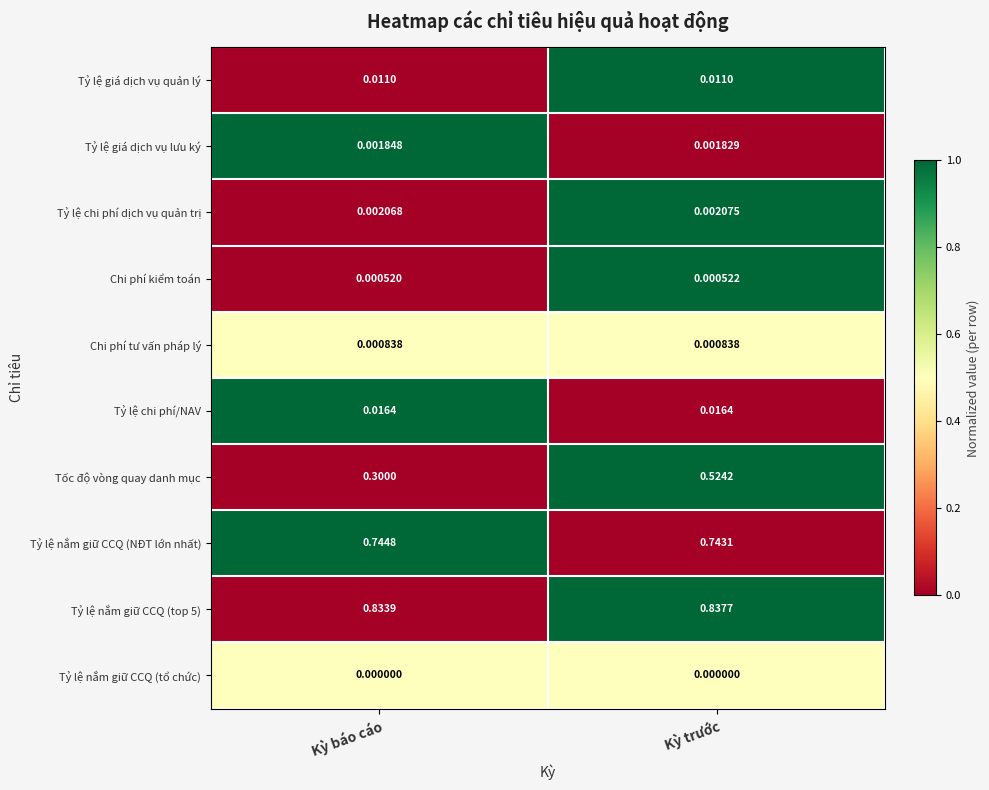

Rank the series at Kỳ báo cáo from lowest to highest value.

Tỷ lệ nắm giữ CCQ (tổ chức), Chi phí kiểm toán, Chi phí tư vấn pháp lý, Tỷ lệ giá dịch vụ lưu ký, Tỷ lệ chi phí dịch vụ quản trị, Tỷ lệ giá dịch vụ quản lý, Tỷ lệ chi phí/NAV, Tốc độ vòng quay danh mục, Tỷ lệ nắm giữ CCQ (NĐT lớn nhất), Tỷ lệ nắm giữ CCQ (top 5)